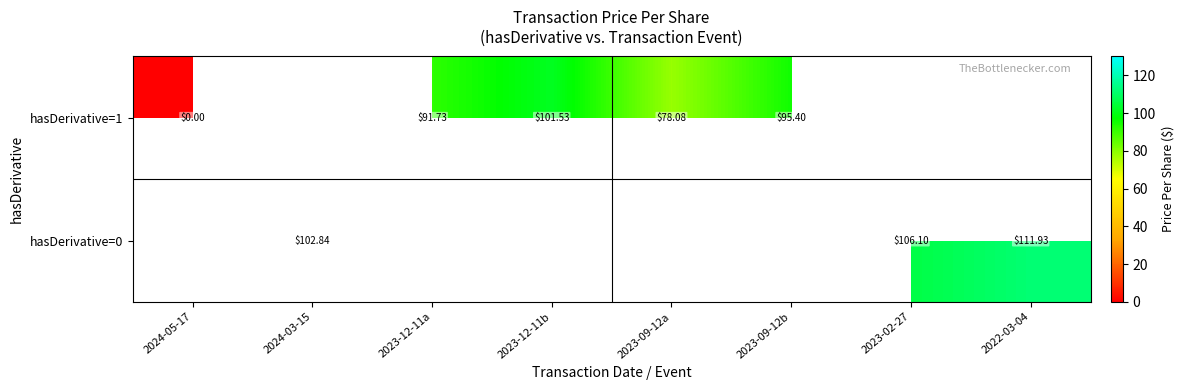

Is the value of hasDerivative=0 at 2022-03-04 greater than the value of hasDerivative=1 at 2023-09-12b?

Yes